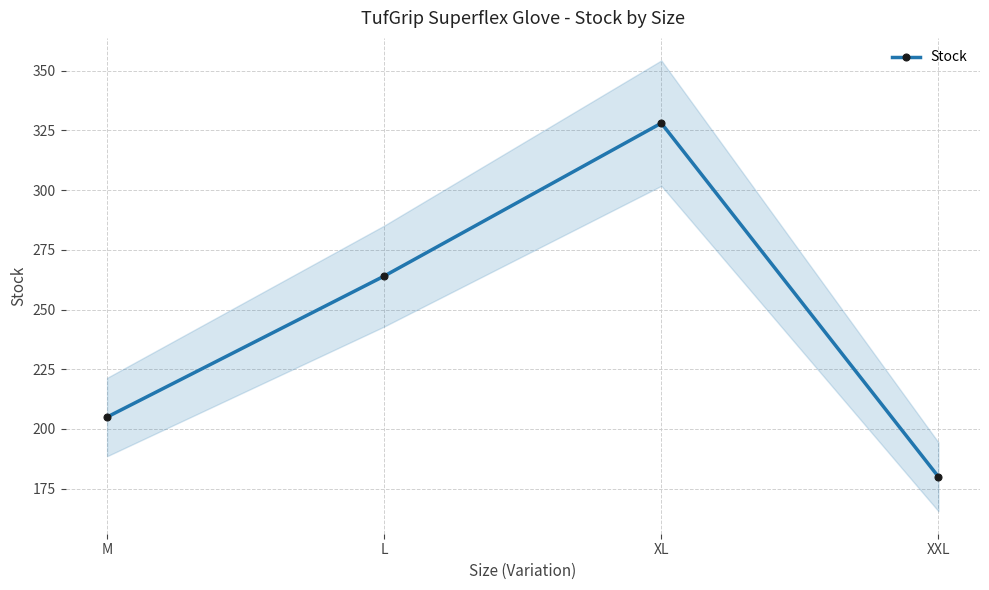

Is this an area chart (filled region under the line)?

No